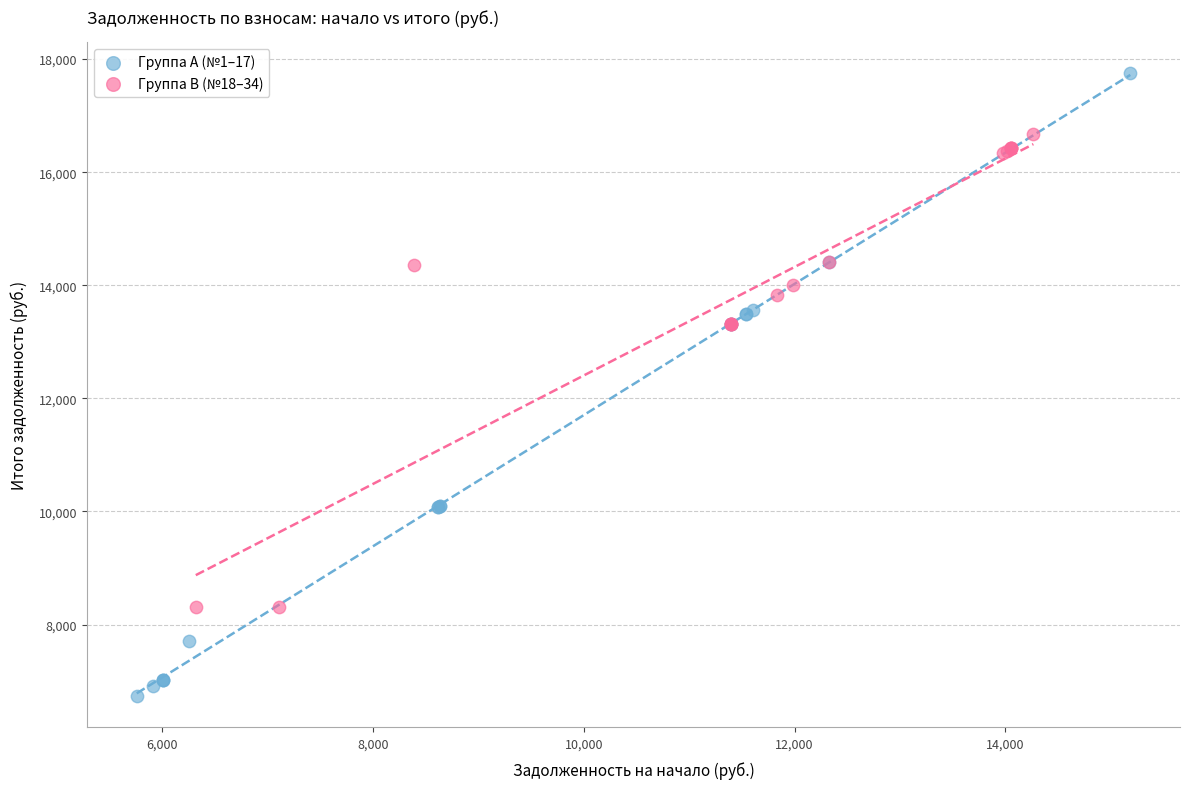

Which series contains the highest Y value?

Группа A (№1–17)